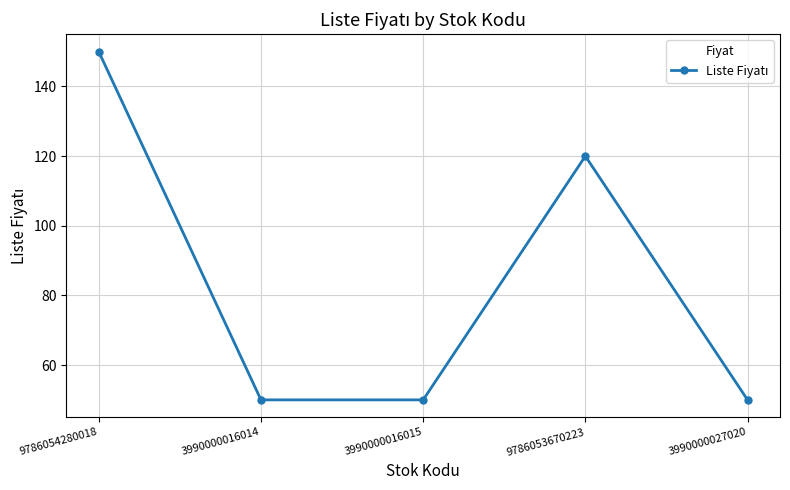

What is the maximum value shown in the chart?

150